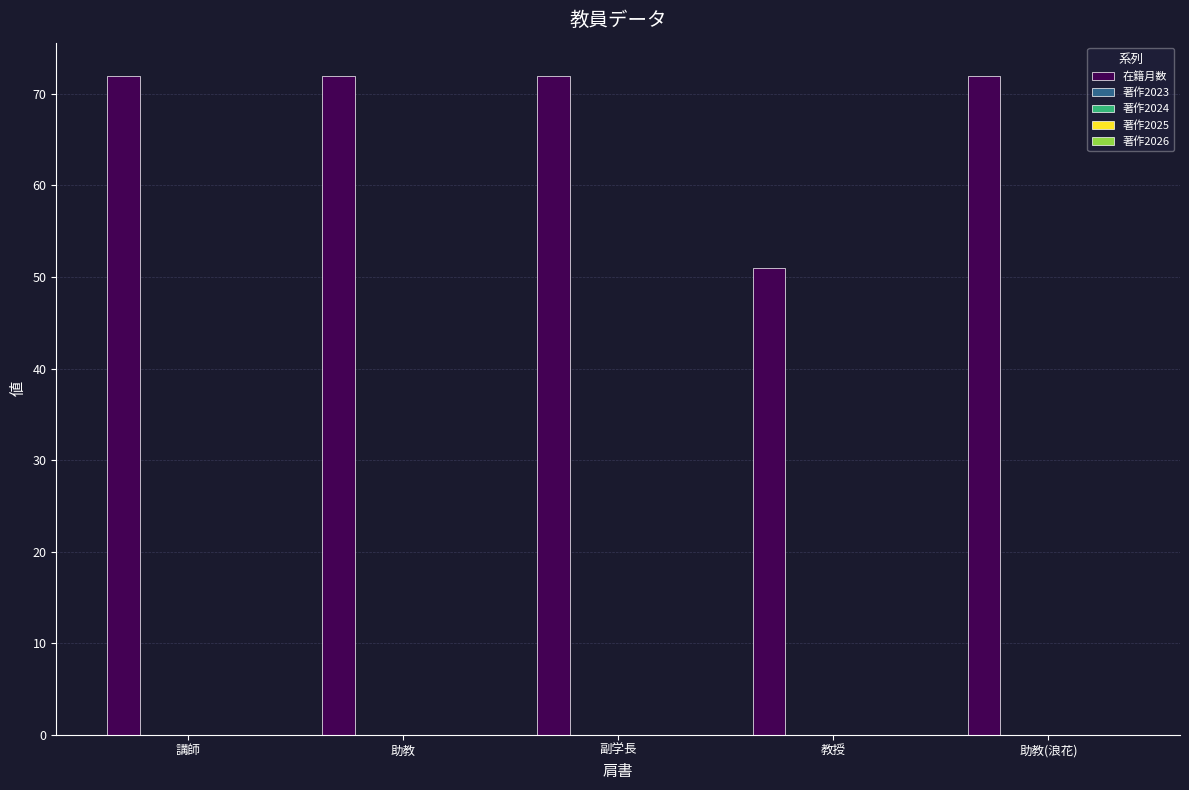

What is the sum of all values?

339